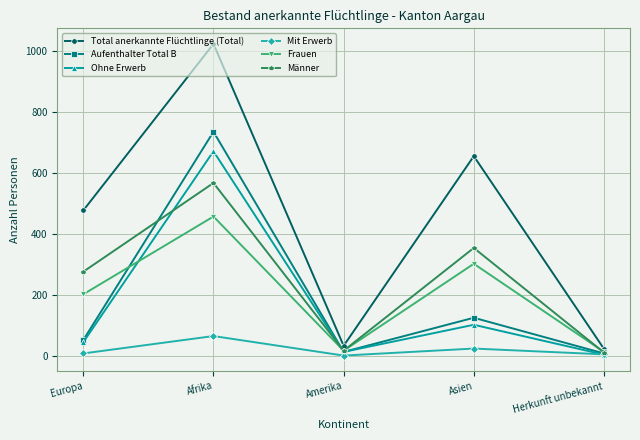

Which series has the largest range (max minus min)?

Total anerkannte Flüchtlinge (Total)